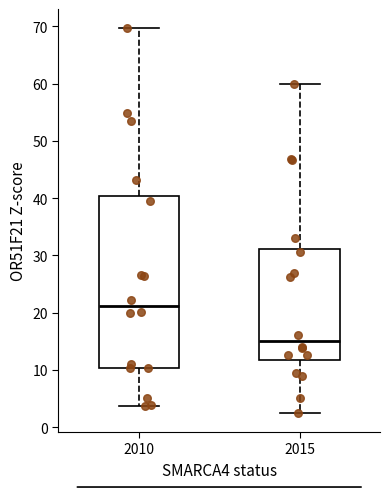

Reading left to right, read every box against the y-axis: the position of its median line, the range the box covers, and the ends of its whiskers. The values are not printed on the chart, so give them approximately, as read against the axis.

2010: median 21, box 10 to 40, whiskers 4 to 70
2015: median 15, box 12 to 31, whiskers 3 to 60